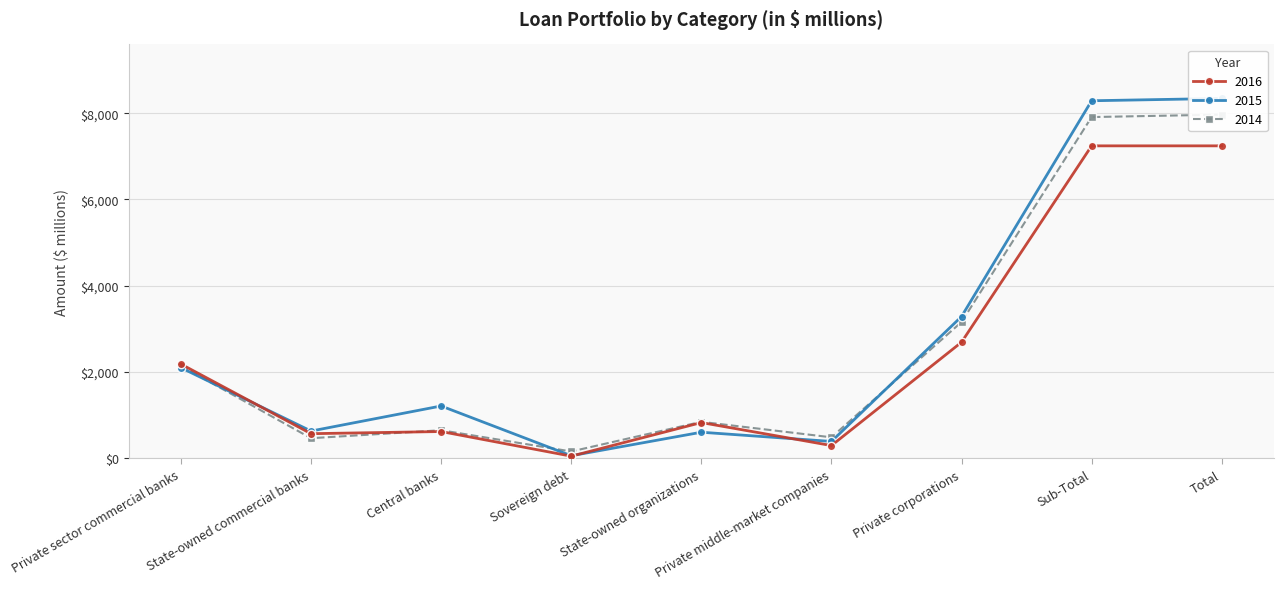

Reading left to right, transcribe all the data shown in this chart.

2016: 2184	571	621	50	829	296	2691	7242	7242
2015: 2100	632	1213	60	605	391	3286	8287	8341
2014: 2141	466	651	159	846	487	3159	7909	7966